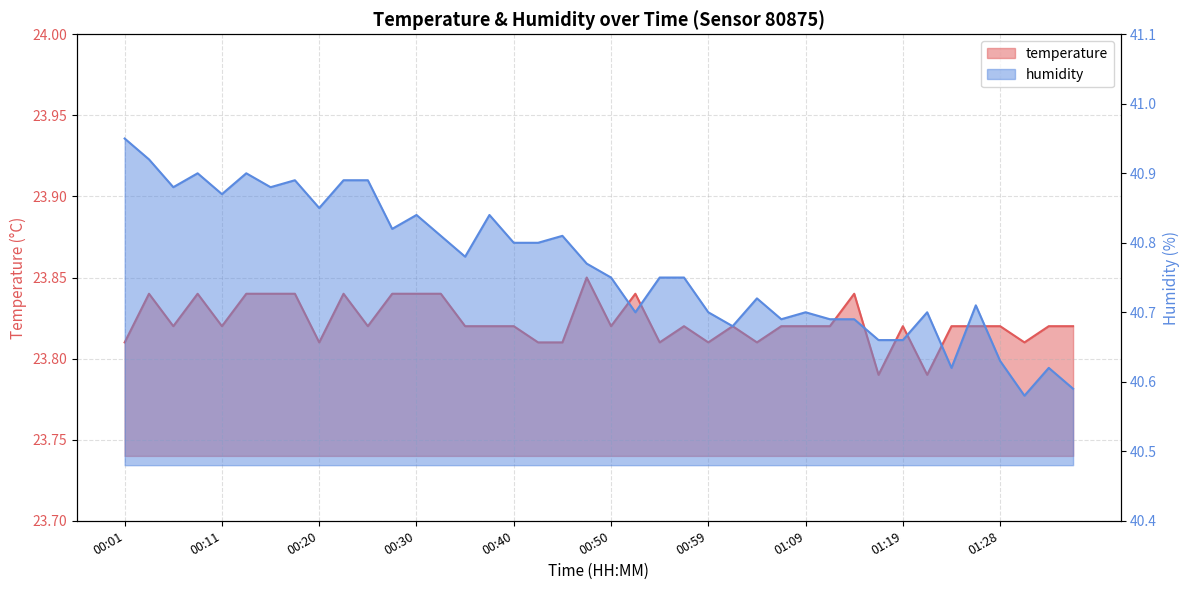

True or false: temperature and humidity cross at least once.

False